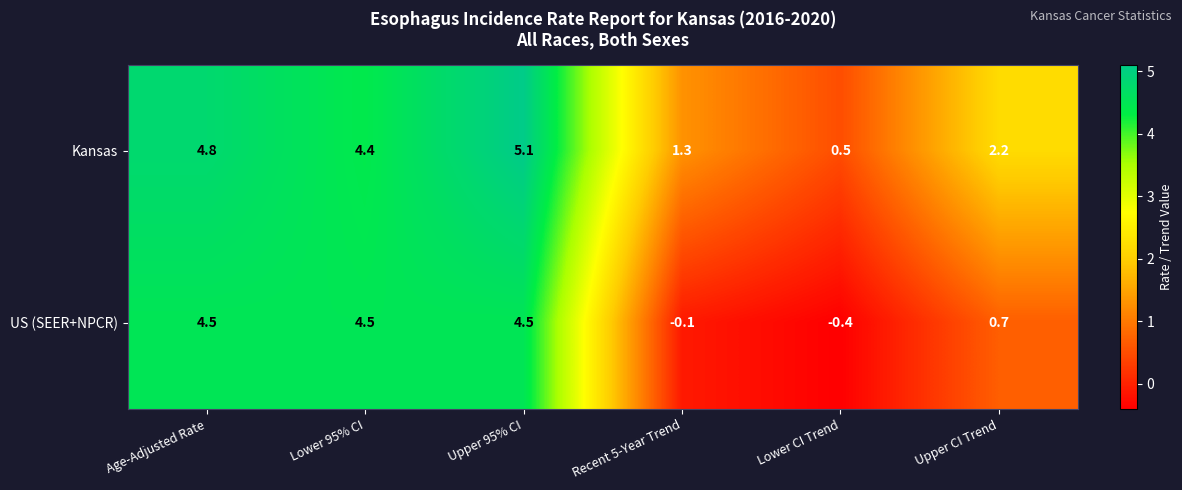

What is the difference between the second highest and second lowest values in the US (SEER+NPCR) series?

4.6